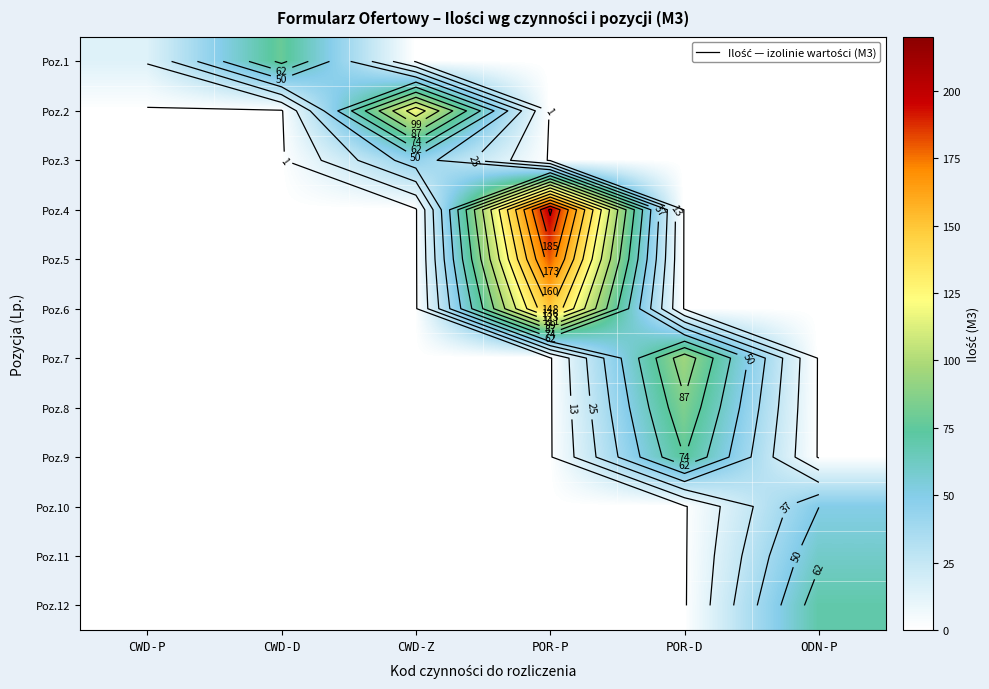

Is the value of Poz.2 at POR-D greater than the value of Poz.12 at CWD-P?

No